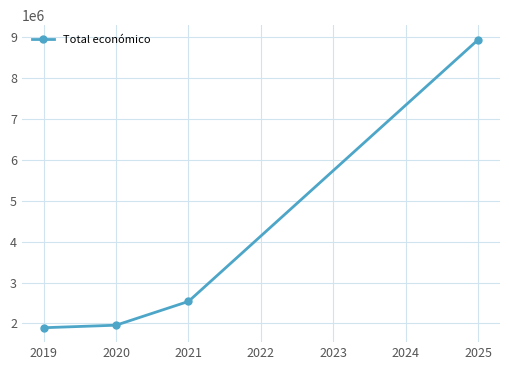

Is it true that the value at 2019 is 1893955?

True